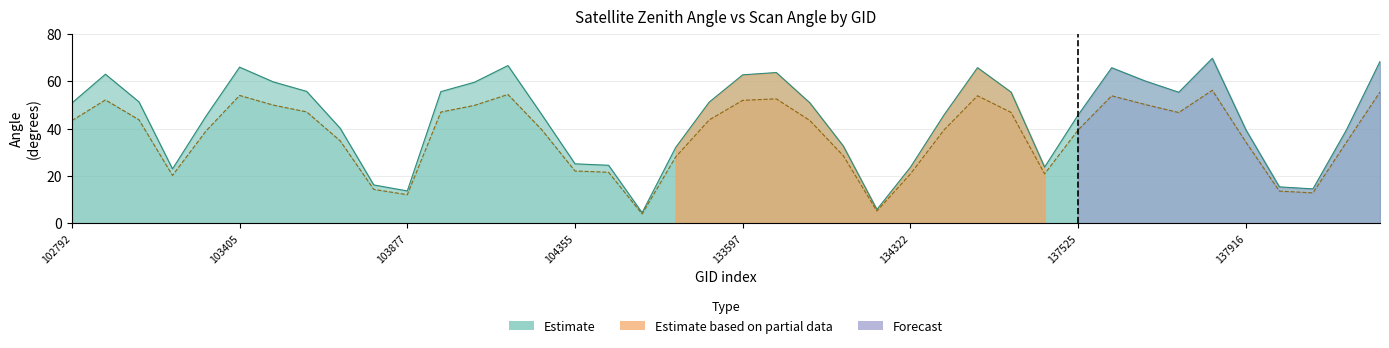

What is the value of the satz point at the 23rd from the left?

50.9